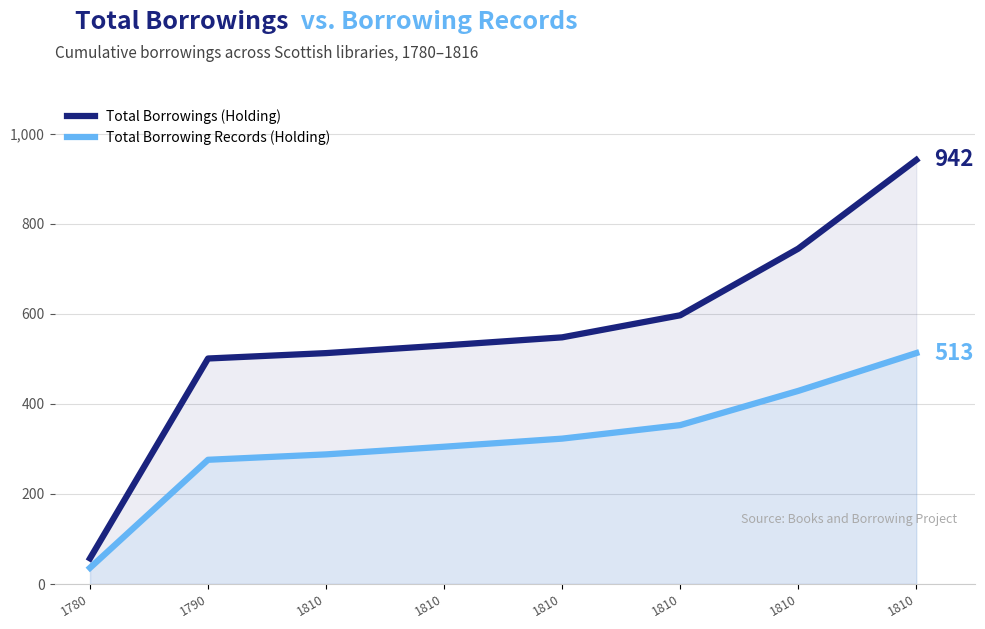

True or false: Total Borrowing Records (Holding) and Total Borrowings (Holding) intersect in this chart.

False